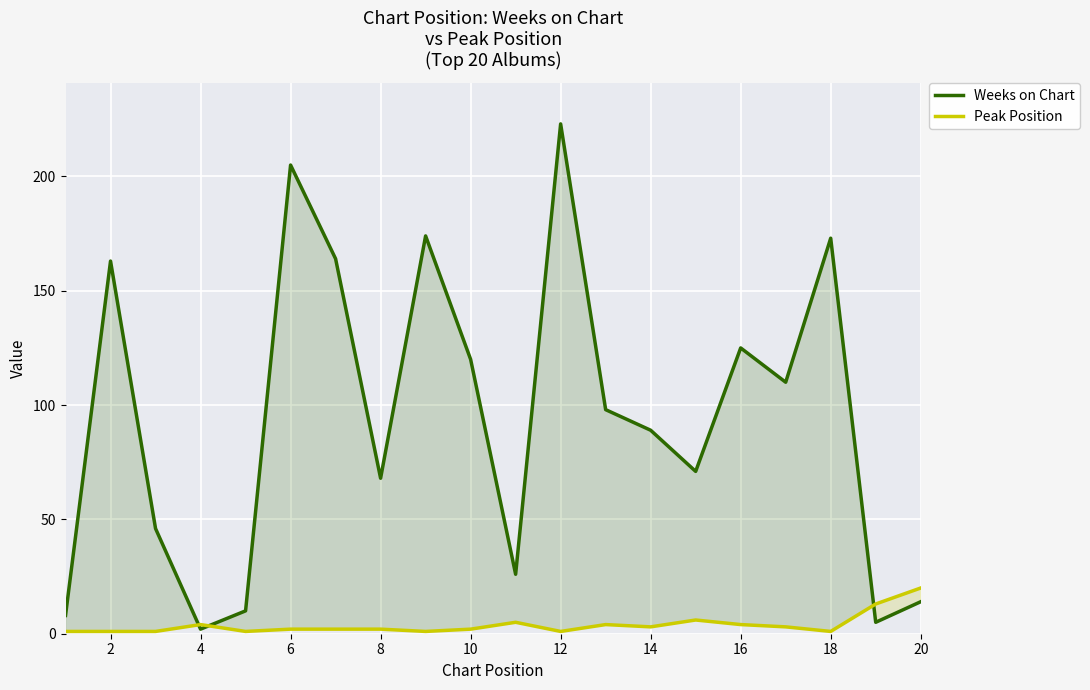

Where is the first local maximum for Weeks on Chart?

2